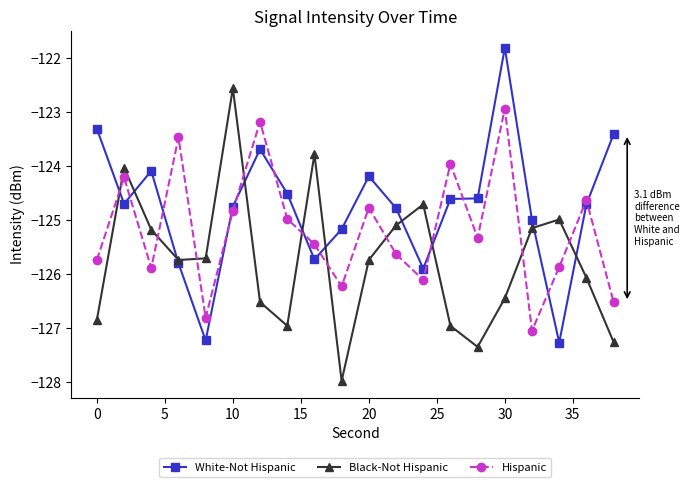

What is the value of the Hispanic point at the 4th from the left?

-123.5